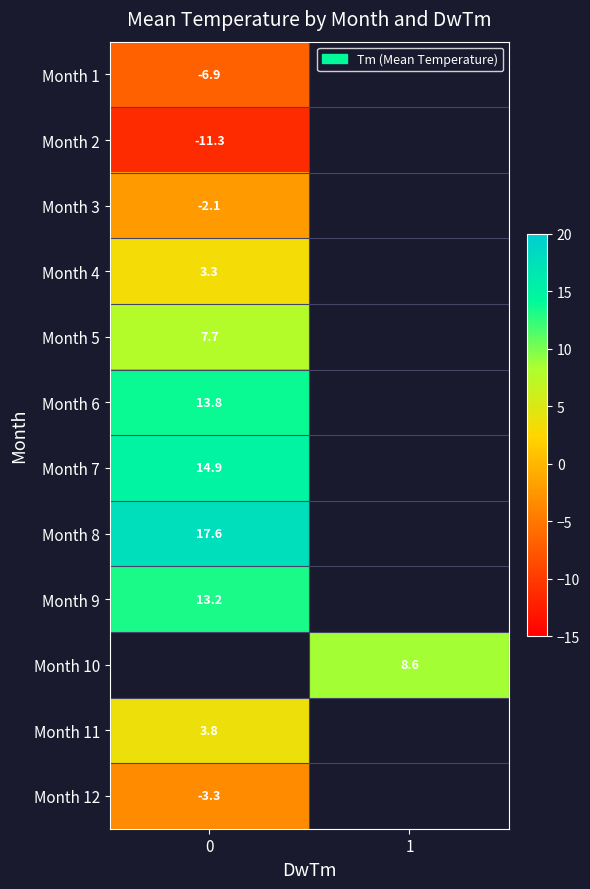

True or false: Month 3 has a value of -3.2 at 0.

False